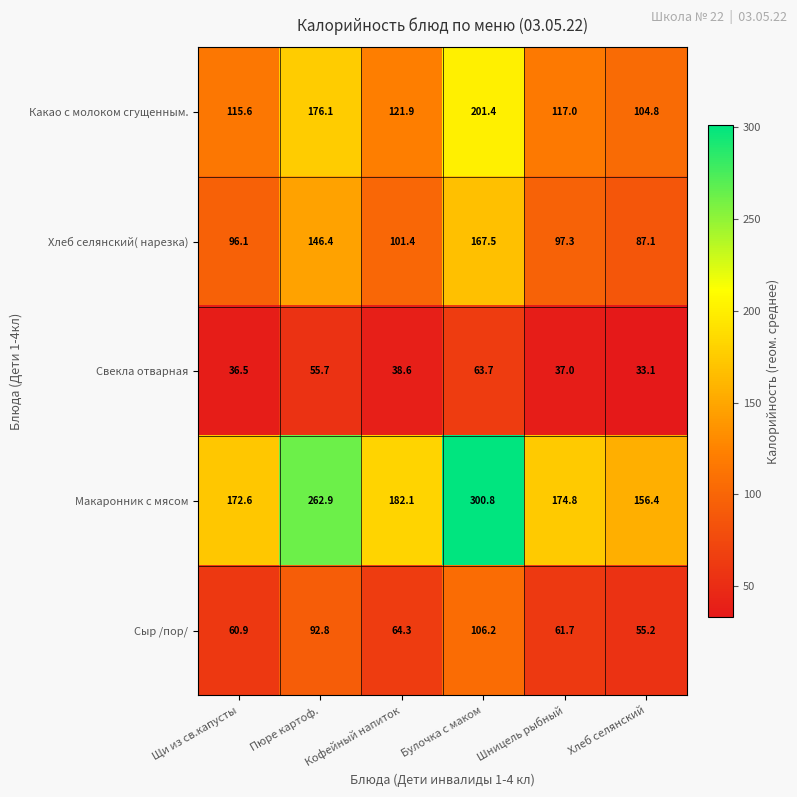

What is the maximum value for Макаронник с мясом?

300.8